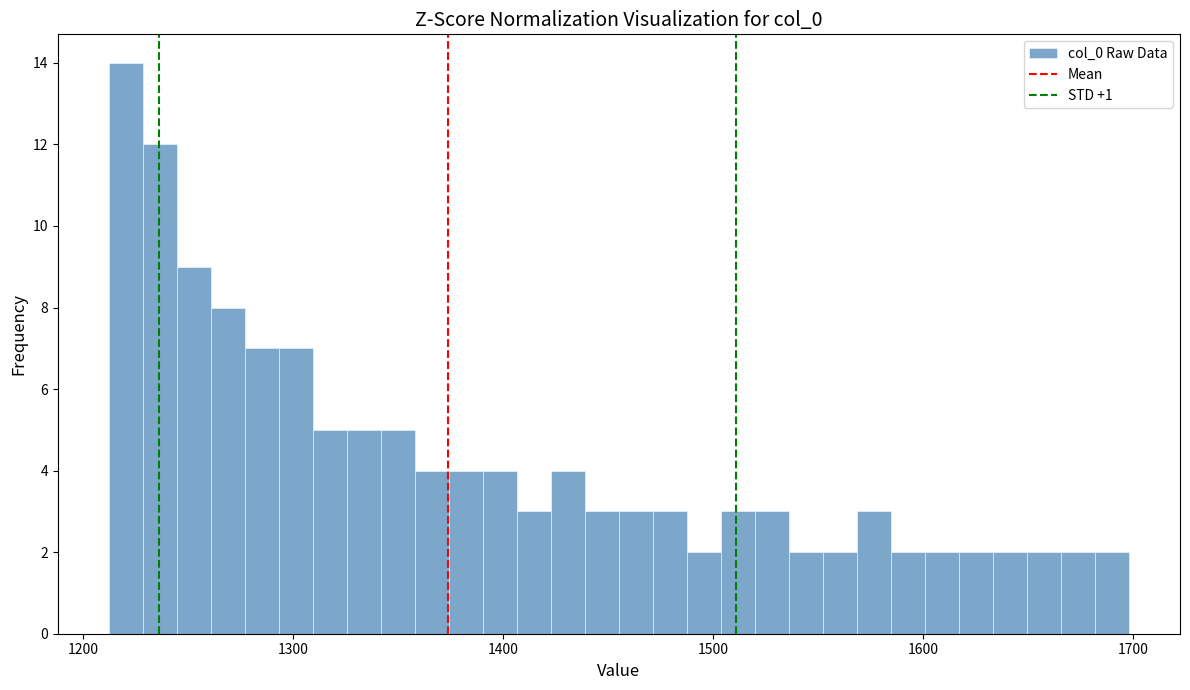

Read against the x-axis, roughly where is the centre of the tallest bar?

1220